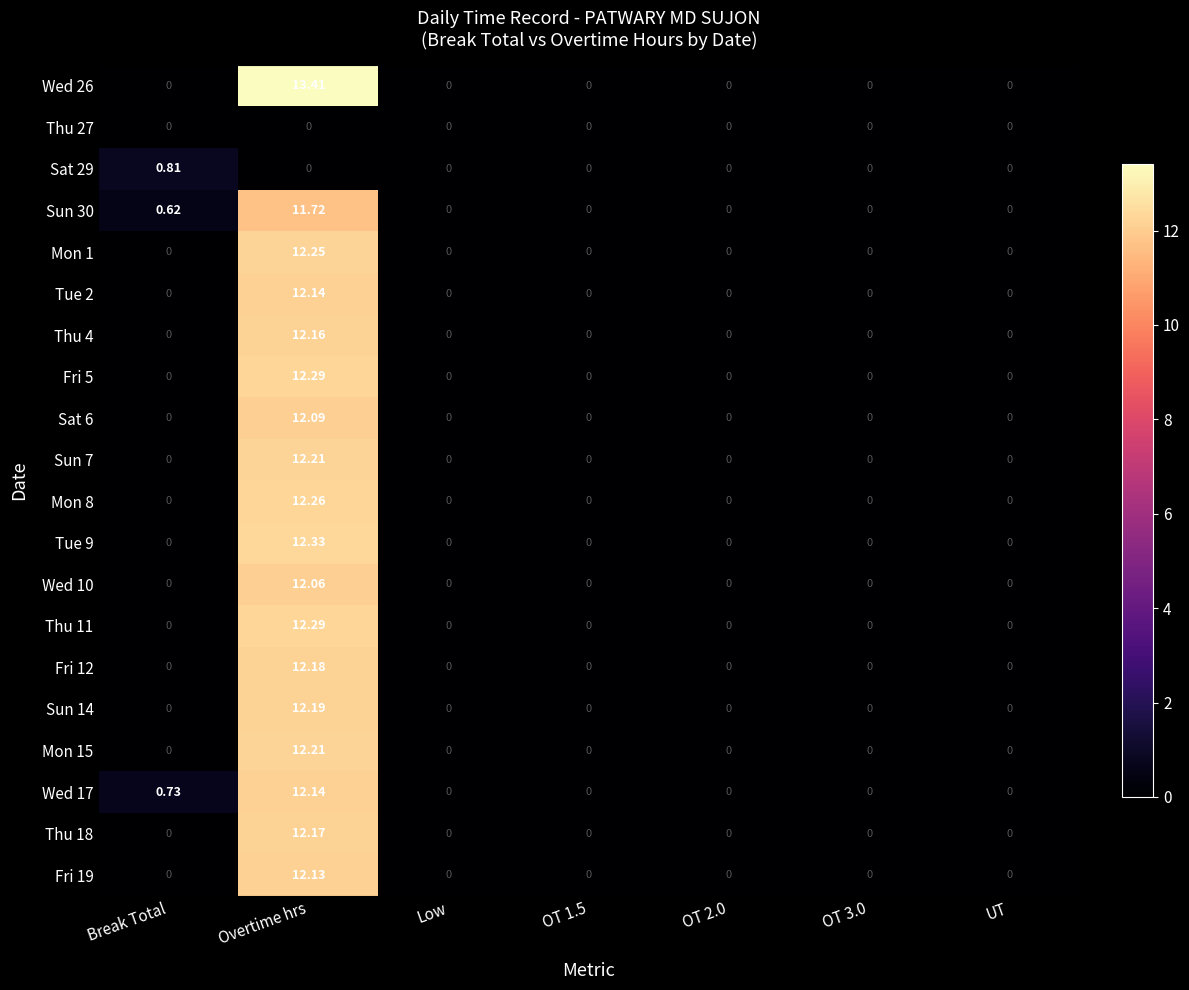

Which series has the widest spread of values?

Wed 26